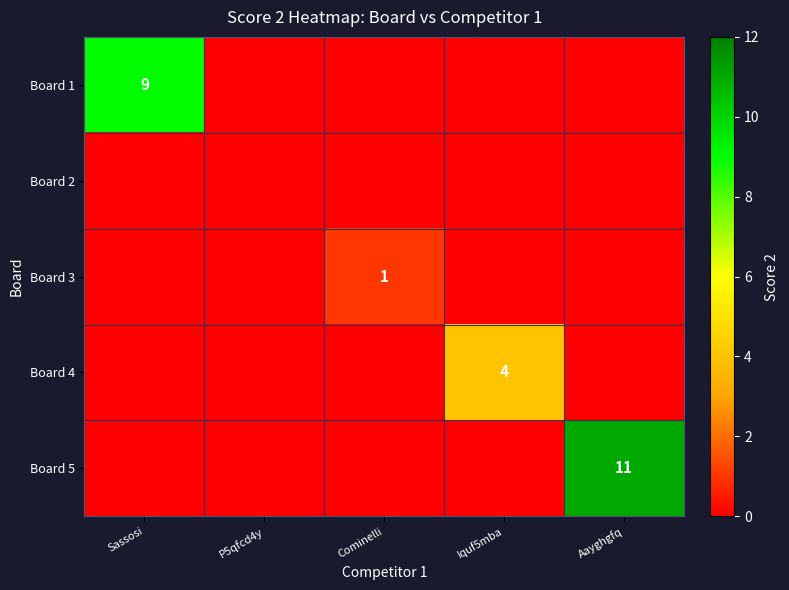

At how many categories does at least one series exceed 7?

2